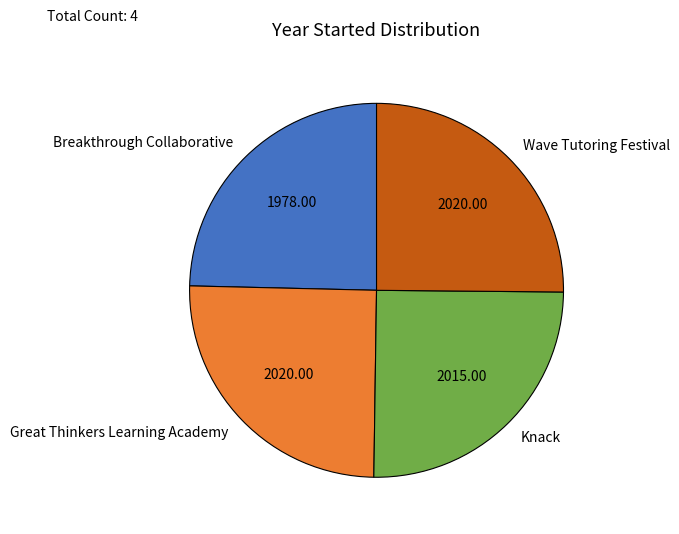

Count the number of slices in the pie.

4